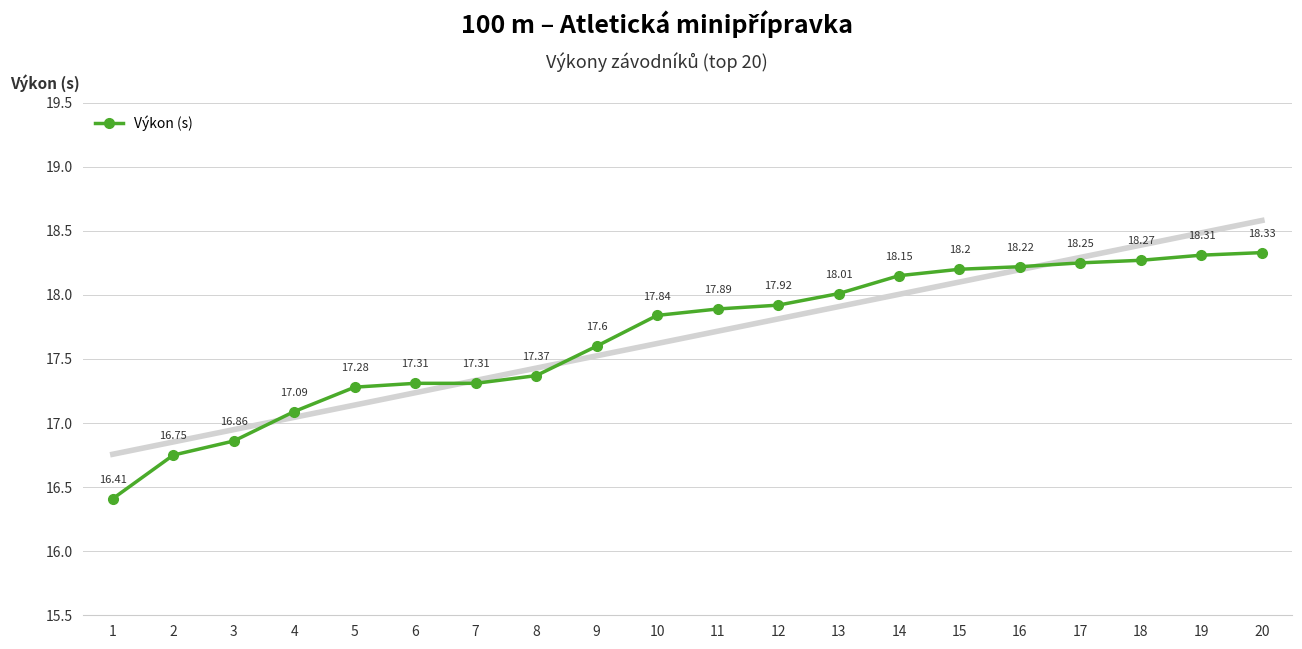

Reading left to right, extract all data points from this chart.

16.4	16.8	16.9	17.1	17.3	17.3	17.3	17.4	17.6	17.8	17.9	17.9	18.0	18.1	18.2	18.2	18.2	18.3	18.3	18.3